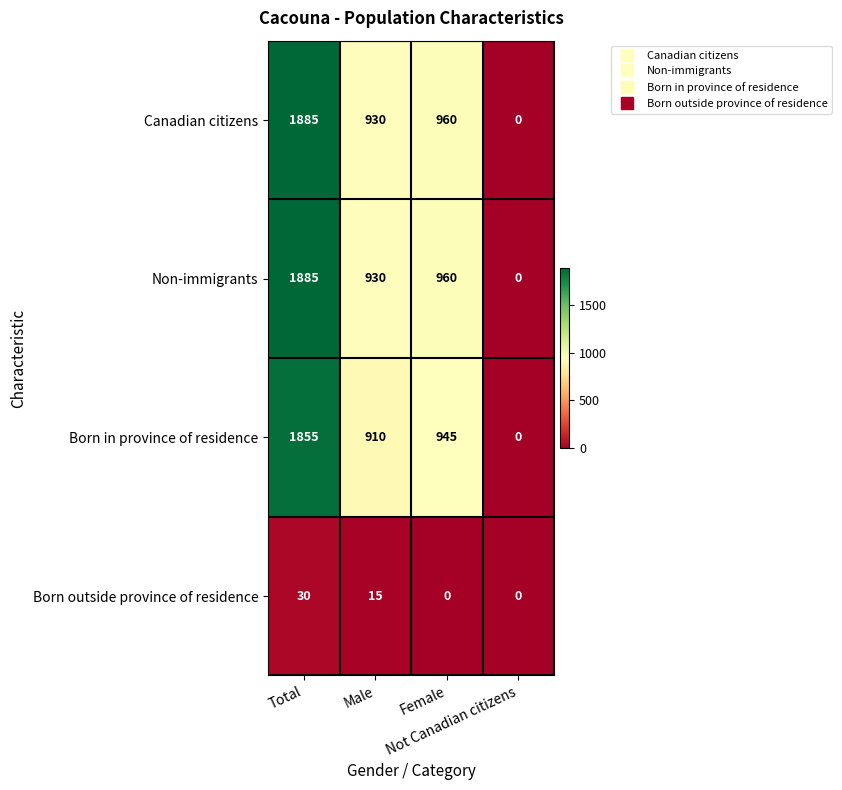

How many values in Born outside province of residence are above zero?

2